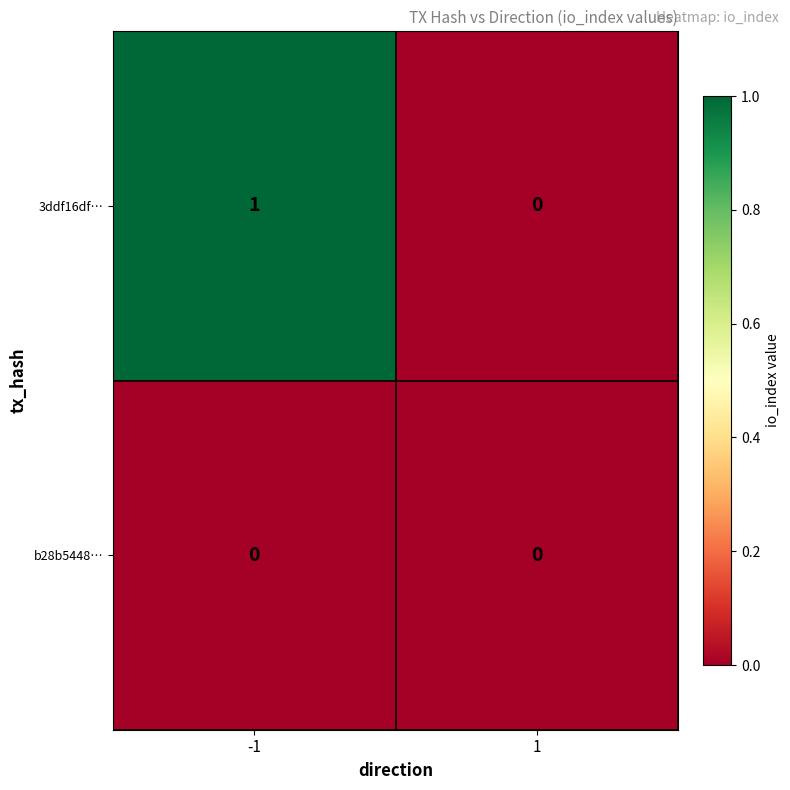

Which series has the largest total across all categories?

3ddf16df…